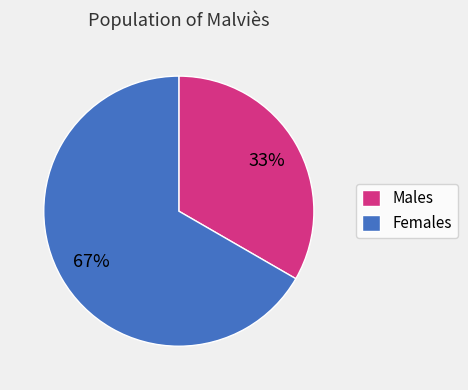

Combined, do Males and Females account for over 50%?

Yes